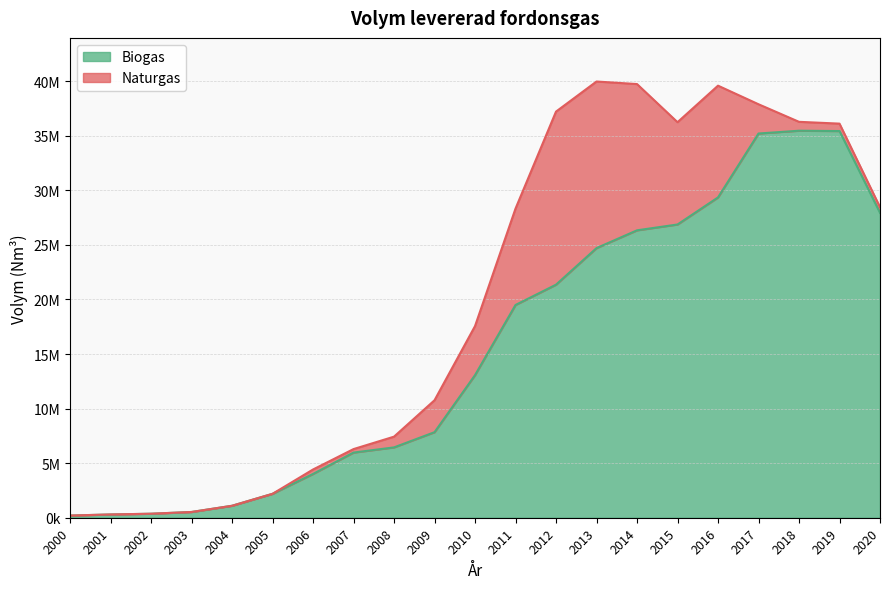

Approximately how many times larger is the value at 2007 compared to 2002?

16.3